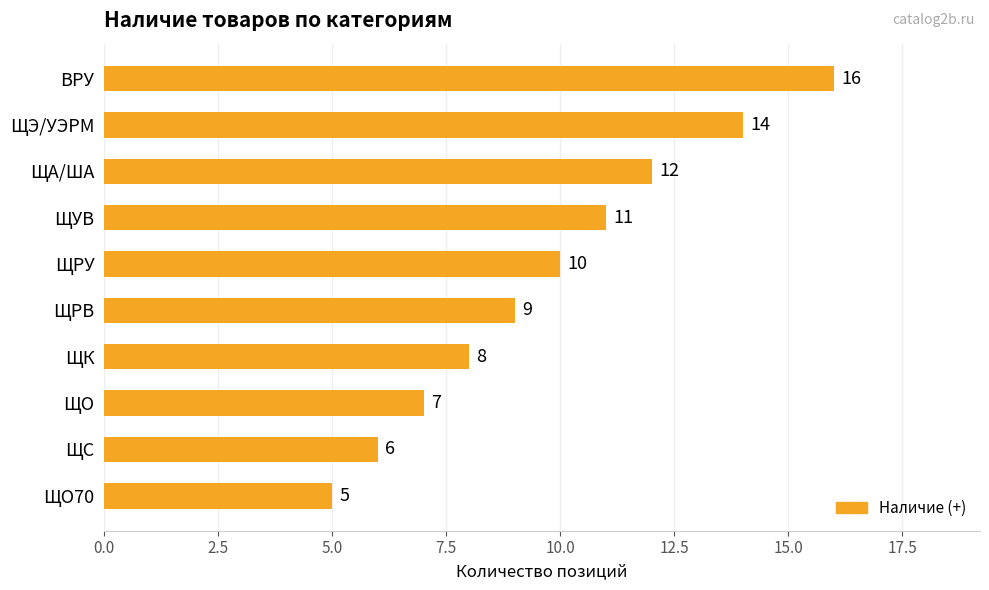

Does the chart contain any negative values?

No